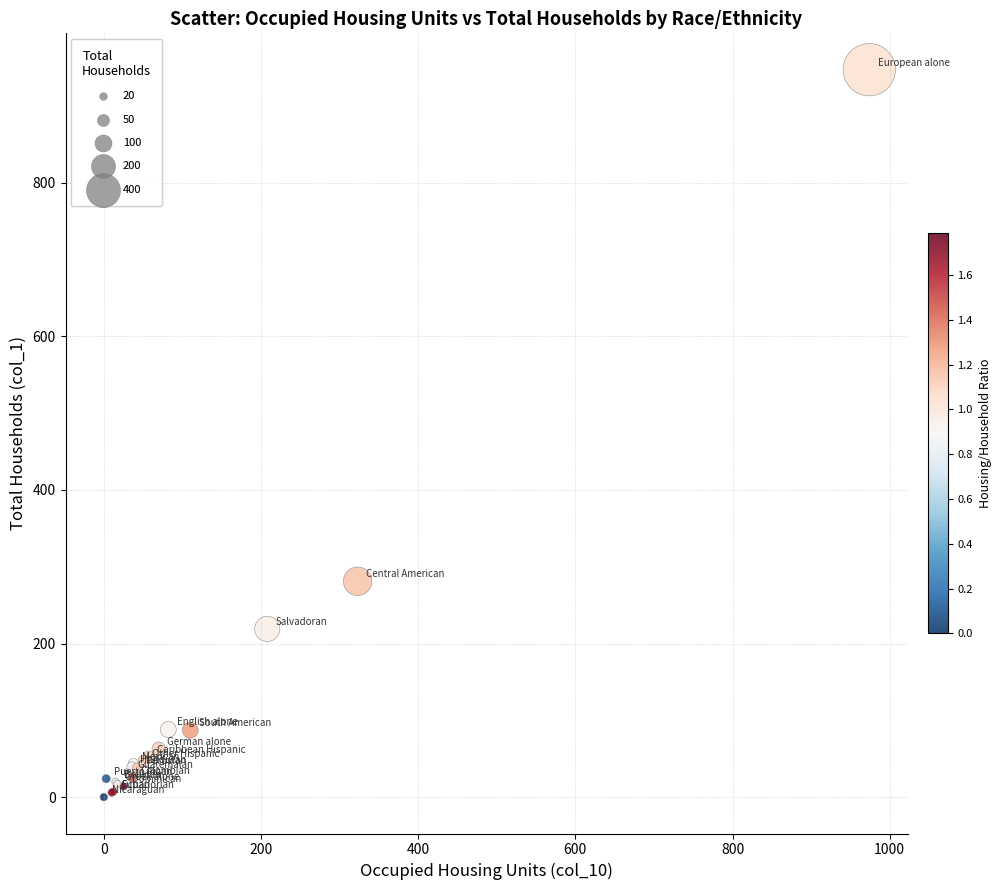

What Y value in the scatter plot is closest to 473?

281